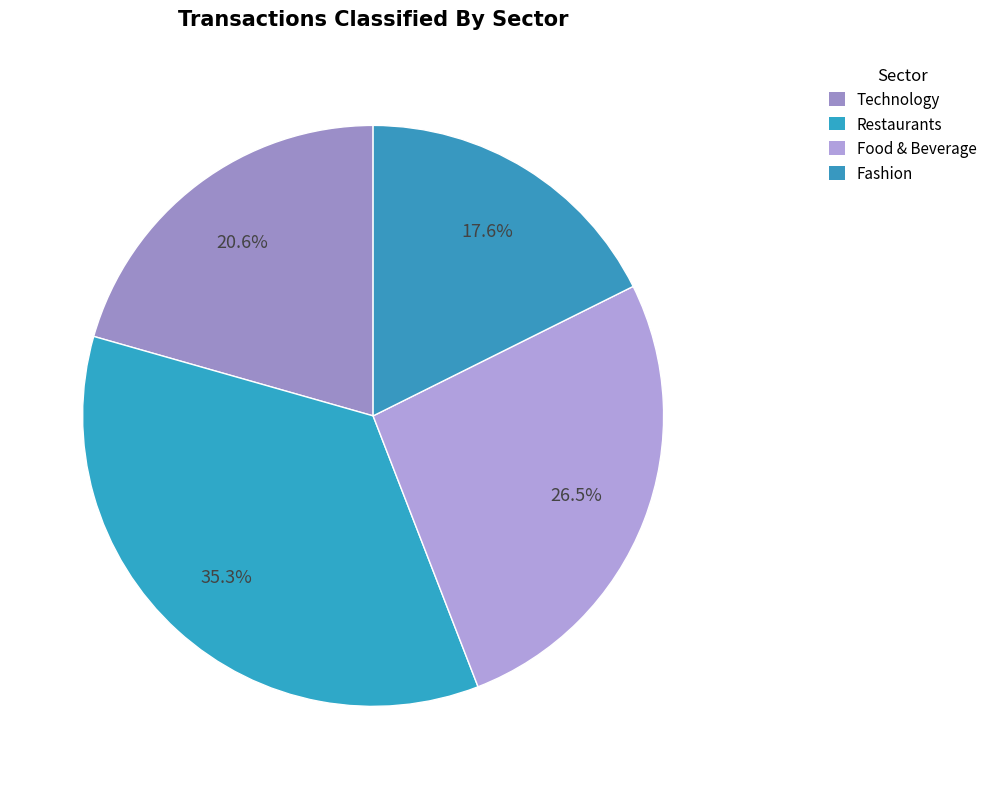

What percentage do Food & Beverage and Technology together represent?

47.1%